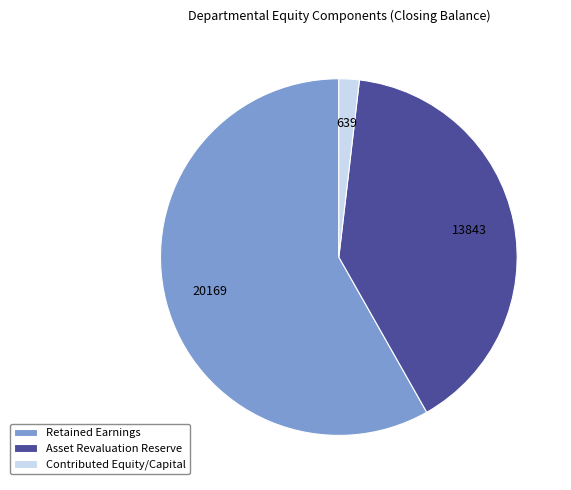

Which slice is the largest?

Retained Earnings